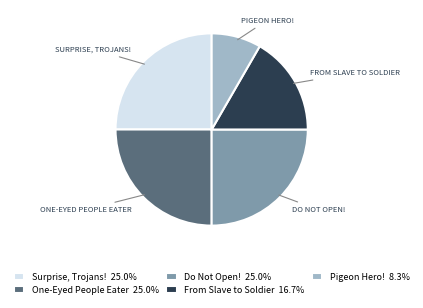

The Do Not Open! slice represents 25% of the pie. True or false?

True